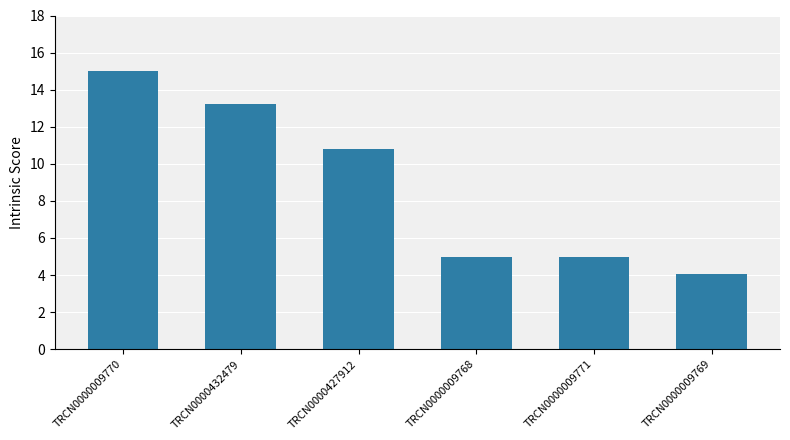

What position from the left is TRCN0000432479?

2